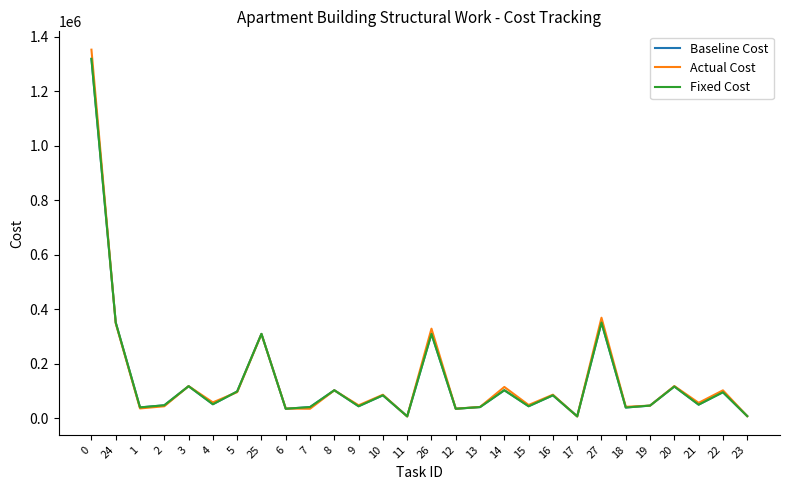

Reading right to left, extract all data points from this chart.

Baseline Cost: 7014.5	94695.2	49101.2	115738.6	45594.0	38579.5	350722.9	6182.9	83469.2	43280.3	102017.9	40188.9	34006.0	309145.2	6182.9	83469.2	43280.3	102017.9	40188.9	34006.0	309145.2	97423.0	50660.0	116907.6	46763.1	38969.2	350722.9	1319736.3
Actual Cost: 6873.5	101709.2	55839.2	117355.6	45594.0	41123.5	368494.9	5682.9	85666.2	47929.3	114080.9	40642.9	34260.0	328262.2	5658.9	85507.2	46804.3	101707.9	34075.9	34829.0	308583.2	95082.0	57443.0	117097.6	43205.1	35193.2	348020.9	1353361.3
Fixed Cost: 7014.5	94695.2	49101.2	115738.6	45594.0	38579.5	350722.9	6182.9	83469.2	43280.3	102017.9	40188.9	34006.0	309145.2	6182.9	83469.2	43280.3	102017.9	40188.9	34006.0	309145.2	97423.0	50660.0	116907.6	46763.1	38969.2	350722.9	1319736.3